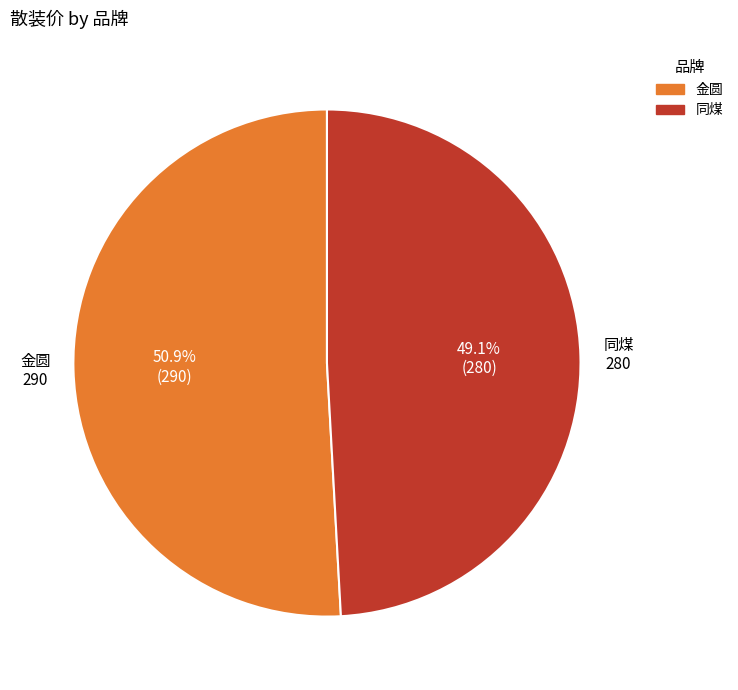

To the nearest percent, what percentage of the pie is 金圆?

51%